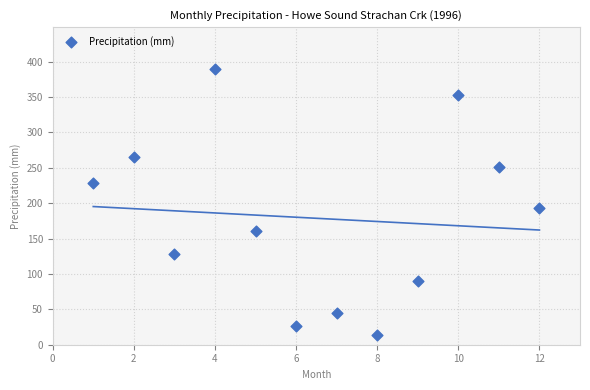

What Y value in the scatter plot is closest to 201?

193.4